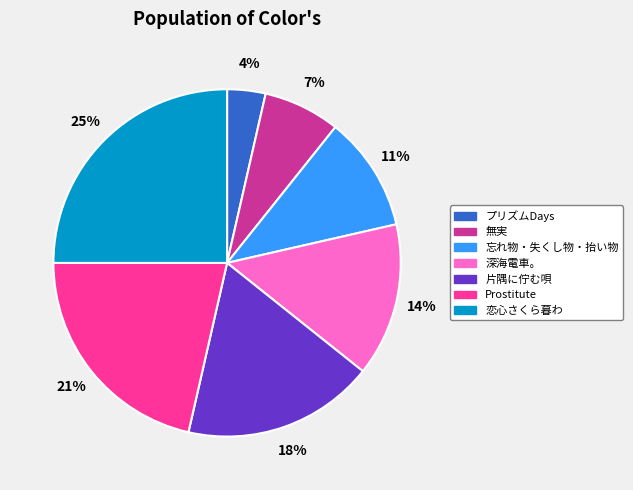

To the nearest percent, what percentage of the pie is 恋心さくら暮わ?

25%